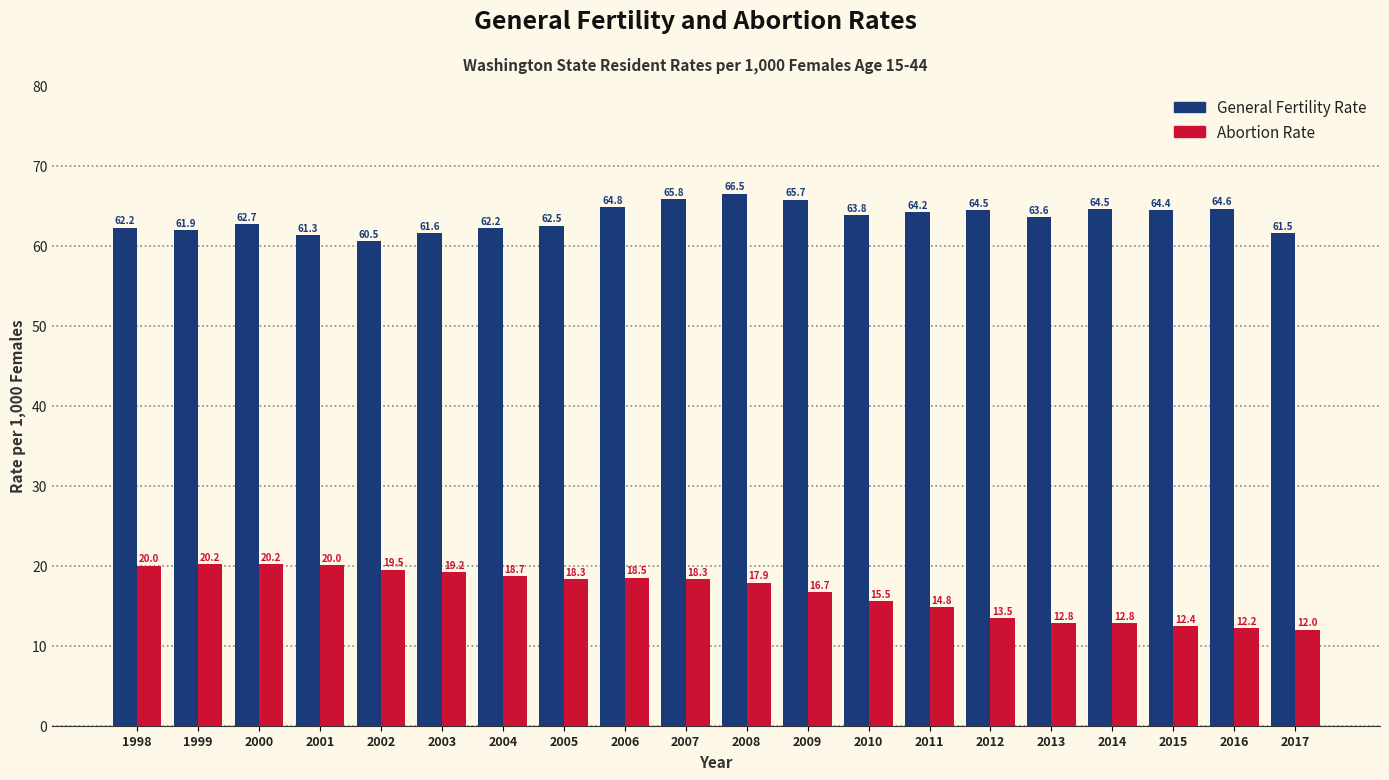

List the series in order of their overall mean, highest first.

General Fertility Rate, Abortion Rate